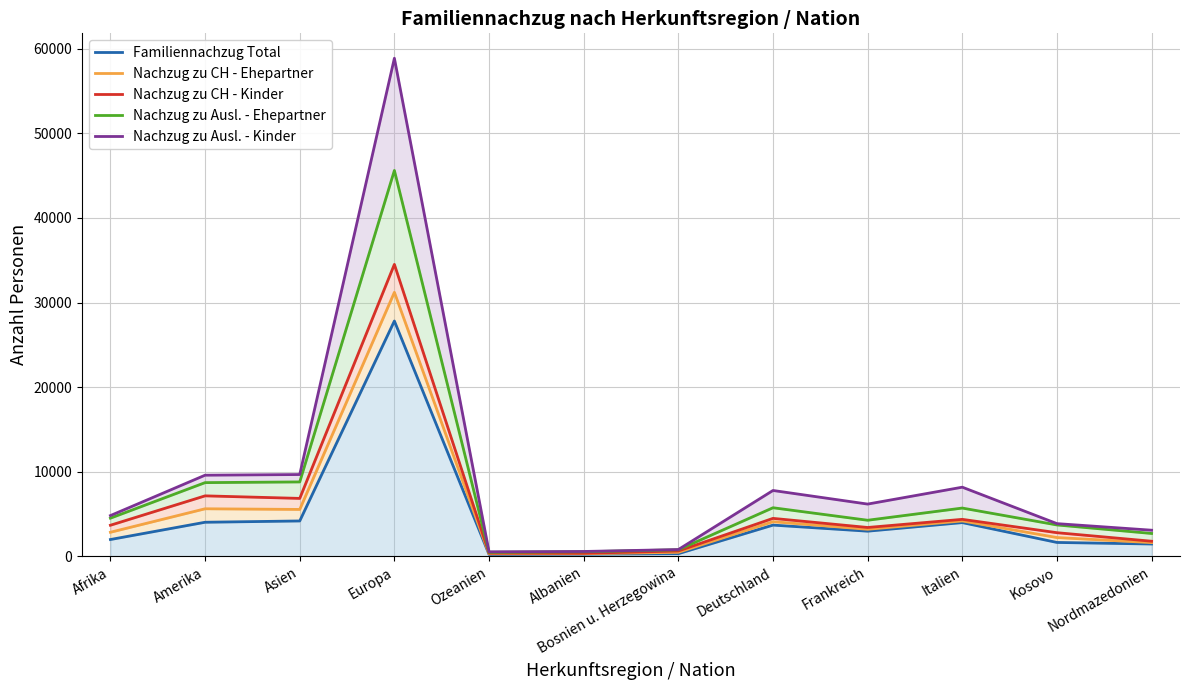

Reading left to right, transcribe all the data shown in this chart.

Familiennachzug Total: Afrika=2003	Amerika=4043	Asien=4196	Europa=27820	Ozeanien=238	Albanien=269	Bosnien u. Herzegowina=331	Deutschland=3707	Frankreich=2989	Italien=4003	Kosovo=1657	Nordmazedonien=1474
Nachzug zu CH - Ehepartner: Afrika=2861	Amerika=5635	Asien=5558	Europa=31210	Ozeanien=317	Albanien=323	Bosnien u. Herzegowina=492	Deutschland=4110	Frankreich=3212	Italien=4197	Kosovo=2235	Nordmazedonien=1639
Nachzug zu CH - Kinder: Afrika=3690	Amerika=7162	Asien=6861	Europa=34511	Ozeanien=395	Albanien=376	Bosnien u. Herzegowina=648	Deutschland=4501	Frankreich=3426	Italien=4386	Kosovo=2809	Nordmazedonien=1801
Nachzug zu Ausl. - Ehepartner: Afrika=4527	Amerika=8725	Asien=8807	Europa=45605	Ozeanien=489	Albanien=556	Bosnien u. Herzegowina=791	Deutschland=5757	Frankreich=4280	Italien=5720	Kosovo=3724	Nordmazedonien=2718
Nachzug zu Ausl. - Kinder: Afrika=4832	Amerika=9603	Asien=9681	Europa=58864	Ozeanien=553	Albanien=590	Bosnien u. Herzegowina=818	Deutschland=7797	Frankreich=6190	Italien=8186	Kosovo=3881	Nordmazedonien=3104